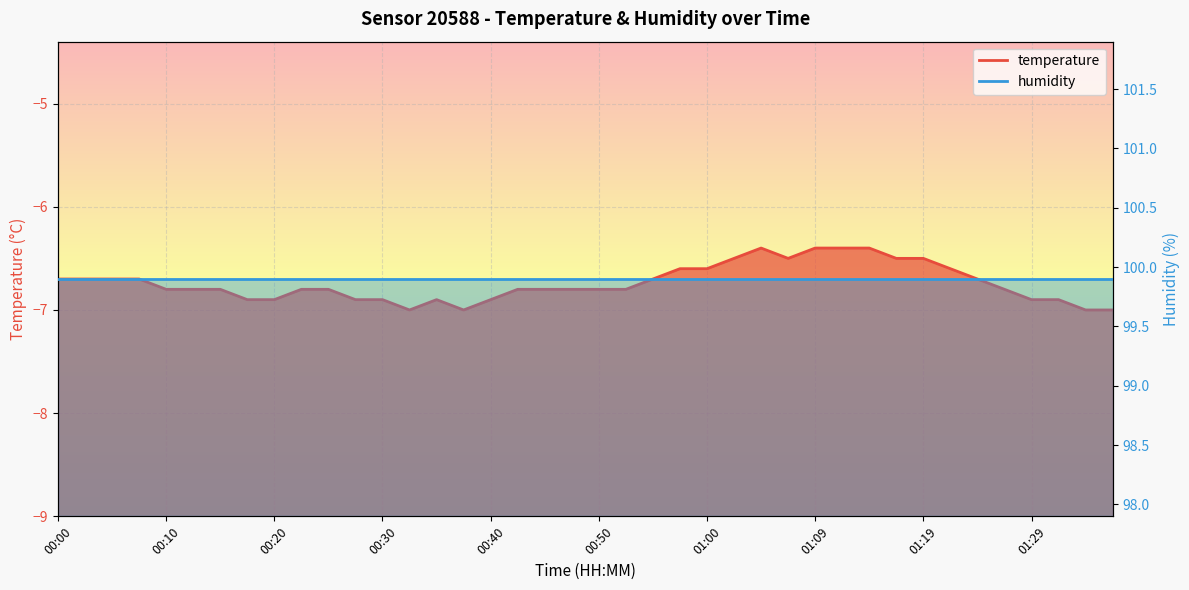

Reading left to right, extract all data points from this chart.

00:00=-6.7	00:03=-6.7	00:05=-6.7	00:08=-6.7	00:10=-6.8	00:12=-6.8	00:15=-6.8	00:18=-6.9	00:20=-6.9	00:23=-6.8	00:25=-6.8	00:27=-6.9	00:30=-6.9	00:32=-7.0	00:35=-6.9	00:37=-7.0	00:40=-6.9	00:42=-6.8	00:45=-6.8	00:47=-6.8	00:50=-6.8	00:52=-6.8	00:55=-6.7	00:57=-6.6	01:00=-6.6	01:02=-6.5	01:04=-6.4	01:07=-6.5	01:09=-6.4	01:12=-6.4	01:14=-6.4	01:17=-6.5	01:19=-6.5	01:22=-6.6	01:24=-6.7	01:27=-6.8	01:29=-6.9	01:32=-6.9	01:34=-7.0	01:37=-7.0